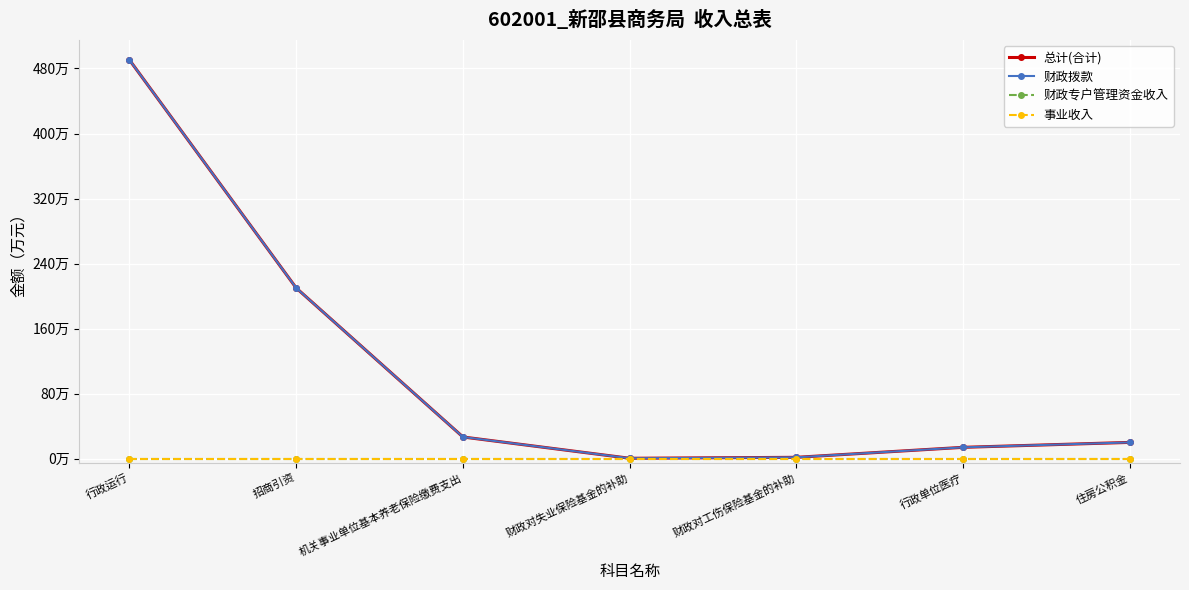

Reading left to right, transcribe all the data shown in this chart.

总计(合计): 行政运行=490.6	招商引资=210.0	机关事业单位基本养老保险缴费支出=26.6	财政对失业保险基金的补助=0.4	财政对工伤保险基金的补助=1.6	行政单位医疗=13.9	住房公积金=20.0
财政拨款: 行政运行=490.6	招商引资=210.0	机关事业单位基本养老保险缴费支出=26.6	财政对失业保险基金的补助=0.4	财政对工伤保险基金的补助=1.6	行政单位医疗=13.9	住房公积金=20.0
财政专户管理资金收入: 行政运行=0.0	招商引资=0.0	机关事业单位基本养老保险缴费支出=0.0	财政对失业保险基金的补助=0.0	财政对工伤保险基金的补助=0.0	行政单位医疗=0.0	住房公积金=0.0
事业收入: 行政运行=0.0	招商引资=0.0	机关事业单位基本养老保险缴费支出=0.0	财政对失业保险基金的补助=0.0	财政对工伤保险基金的补助=0.0	行政单位医疗=0.0	住房公积金=0.0